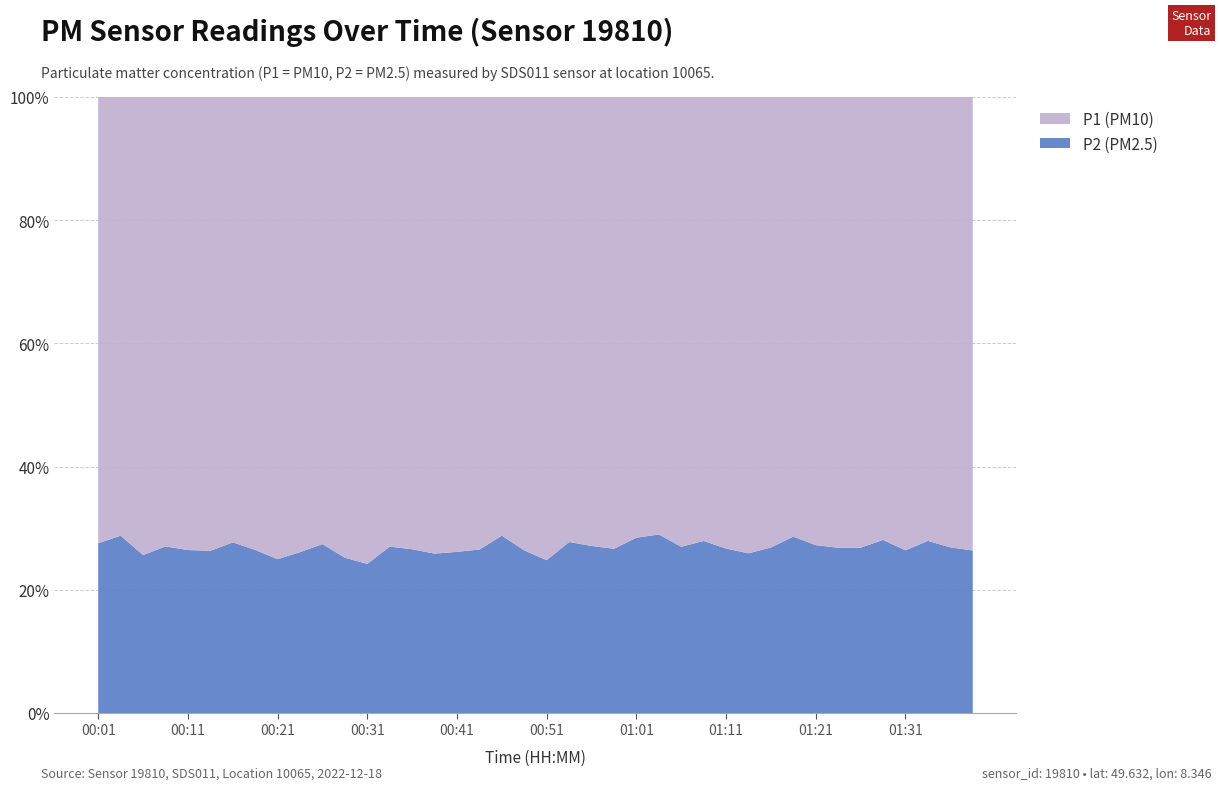

Reading left to right, what are all the values shown in this chart?

P1: 47.4	48.4	53.0	48.2	49.5	46.9	41.7	48.7	53.0	51.5	46.1	56.2	53.6	47.2	48.7	45.0	44.2	42.8	37.4	41.8	46.2	36.7	40.0	39.1	33.4	36.2	37.6	35.8	40.8	41.2	40.3	33.8	39.2	40.1	43.3	38.8	46.0	39.8	41.1	46.0
P2: 18.0	19.6	18.3	17.9	17.8	16.8	16.0	17.5	17.6	18.2	17.4	18.9	17.1	17.5	17.6	15.7	15.7	15.5	15.1	15.0	15.2	14.1	14.9	14.2	13.3	14.8	13.9	13.9	14.9	14.4	14.8	13.6	14.7	14.7	15.9	15.2	16.5	15.4	15.1	16.5